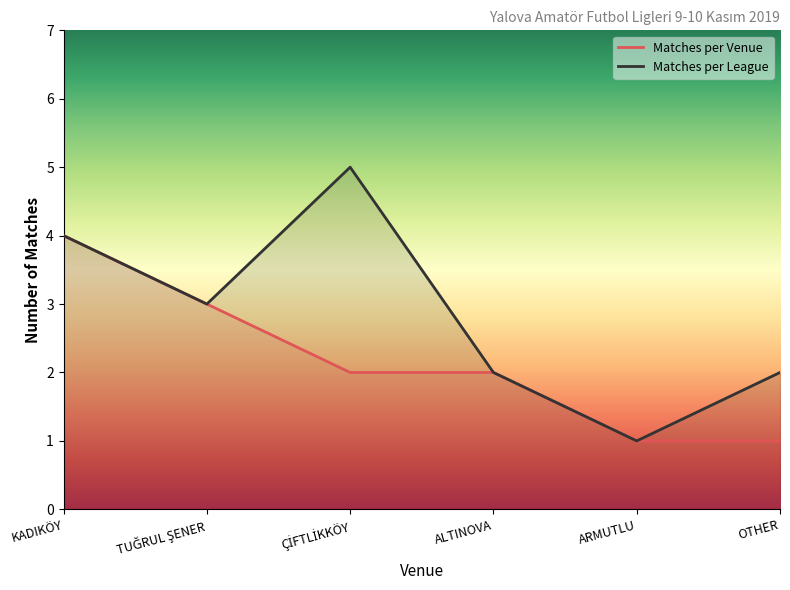

How many data points in Matches per League are less than 3?

3